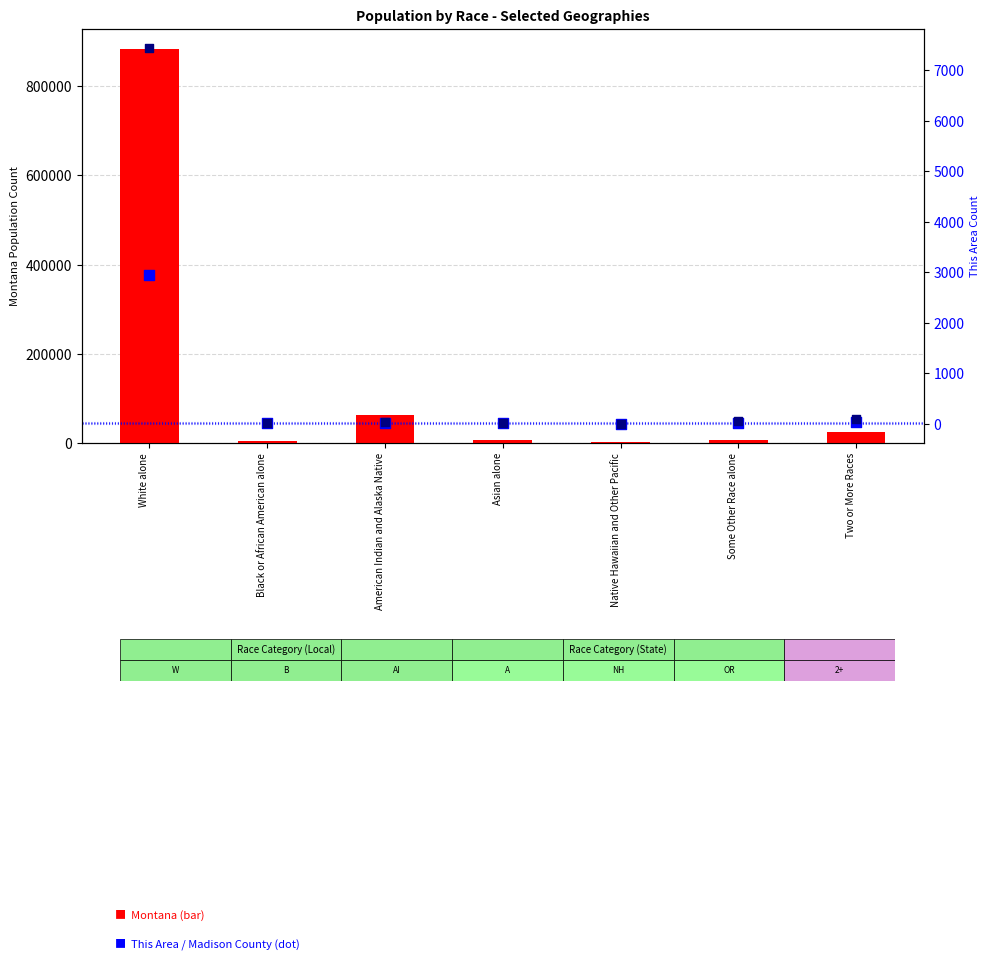

Which series has the largest total across all categories?

Montana